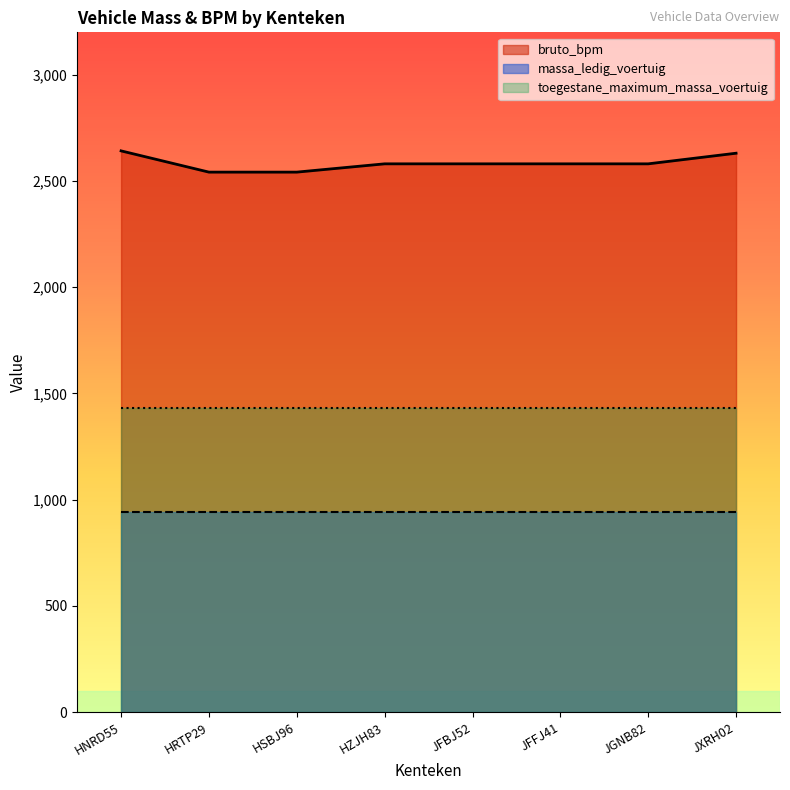

What is the sum of the toegestane_maximum_massa_voertuig values at JXRH02 and HZJH83?

2860